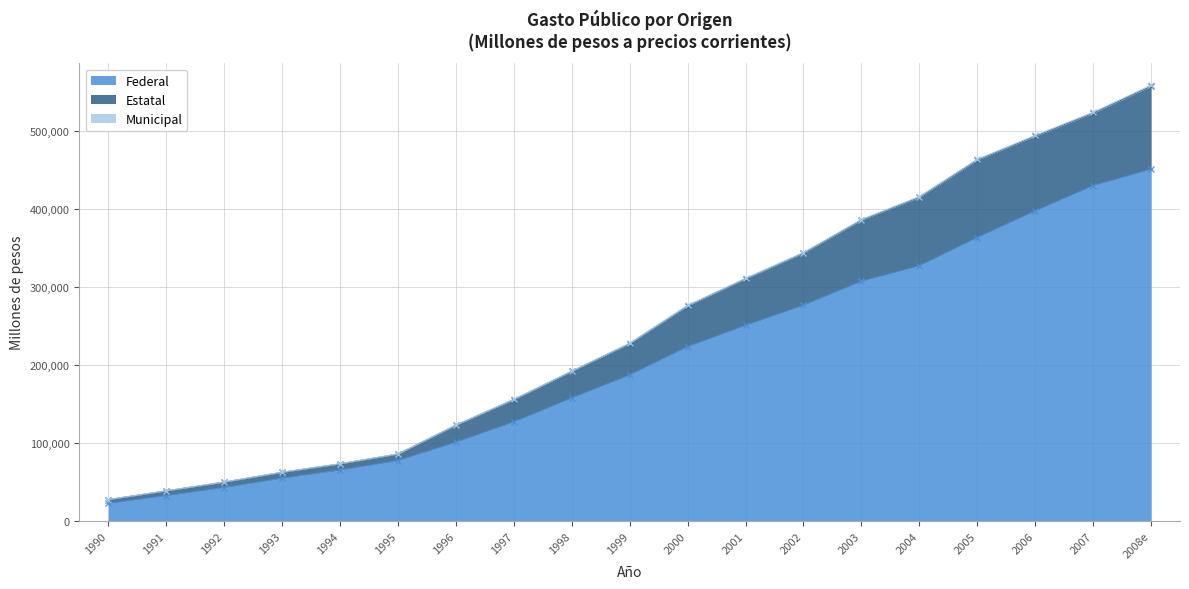

True or false: Estatal and Federal intersect in this chart.

False